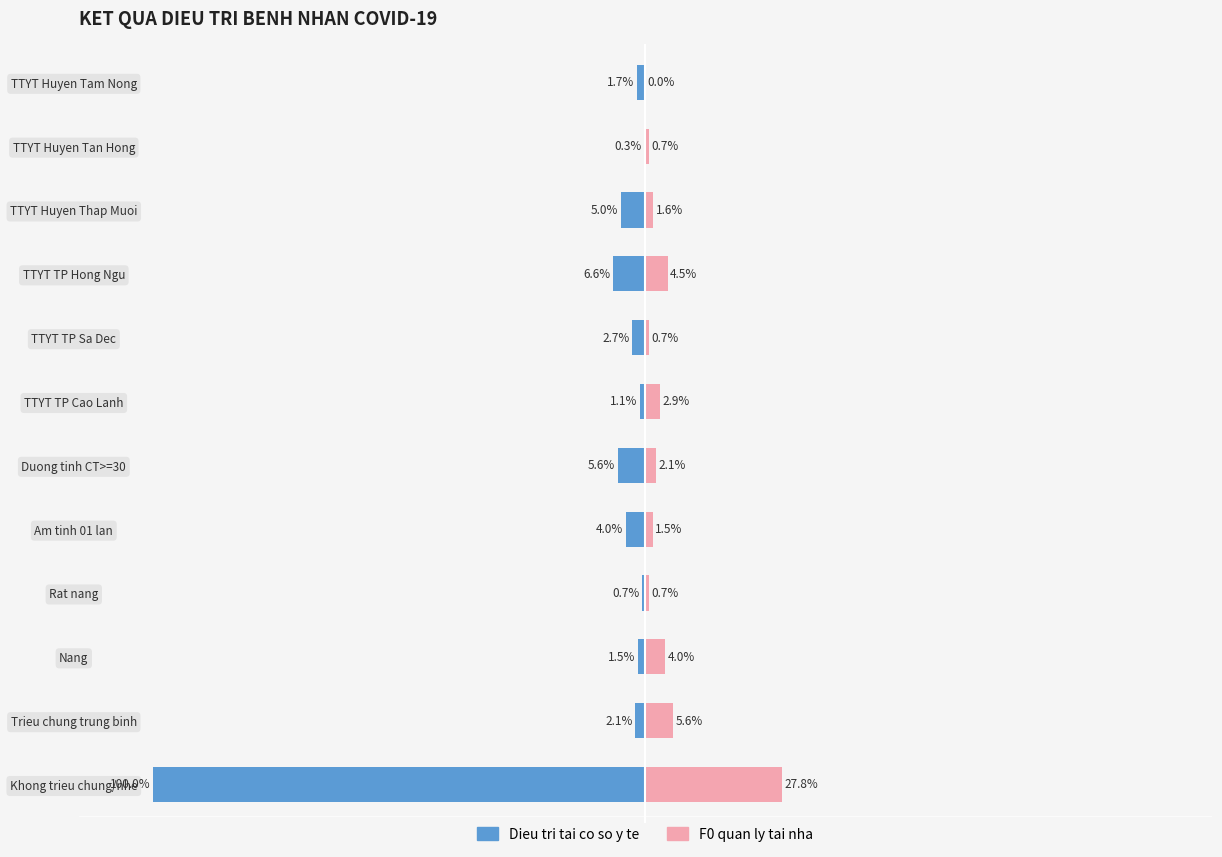

How many data points does each series have?

12